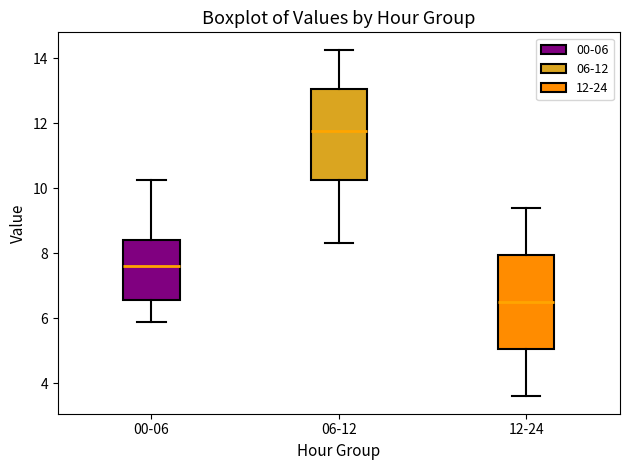

Reading left to right, read every box against the y-axis: the position of its median line, the range the box covers, and the ends of its whiskers. The values are not printed on the chart, so give them approximately, as read against the axis.

00-06: median 7.6, box 6.6 to 8.4, whiskers 6.0 to 10.2
06-12: median 11.8, box 10.2 to 13.0, whiskers 8.4 to 14.2
12-24: median 6.6, box 5.0 to 8.0, whiskers 3.6 to 9.4